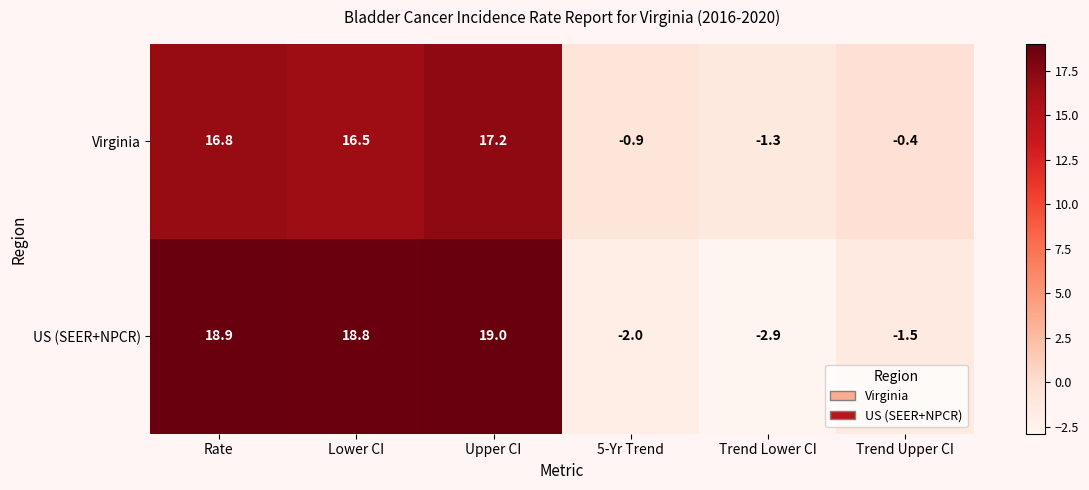

What is the total value across all series at 5-Yr Trend?

-2.9